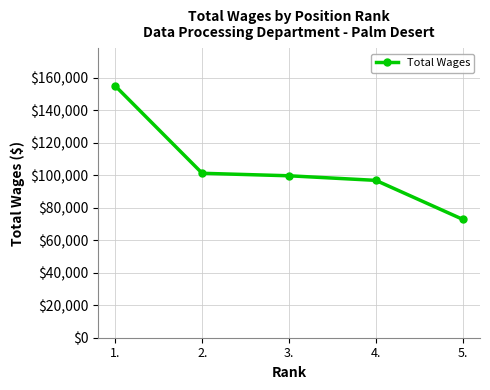

Which has a higher value, 4. or 3.?

3.